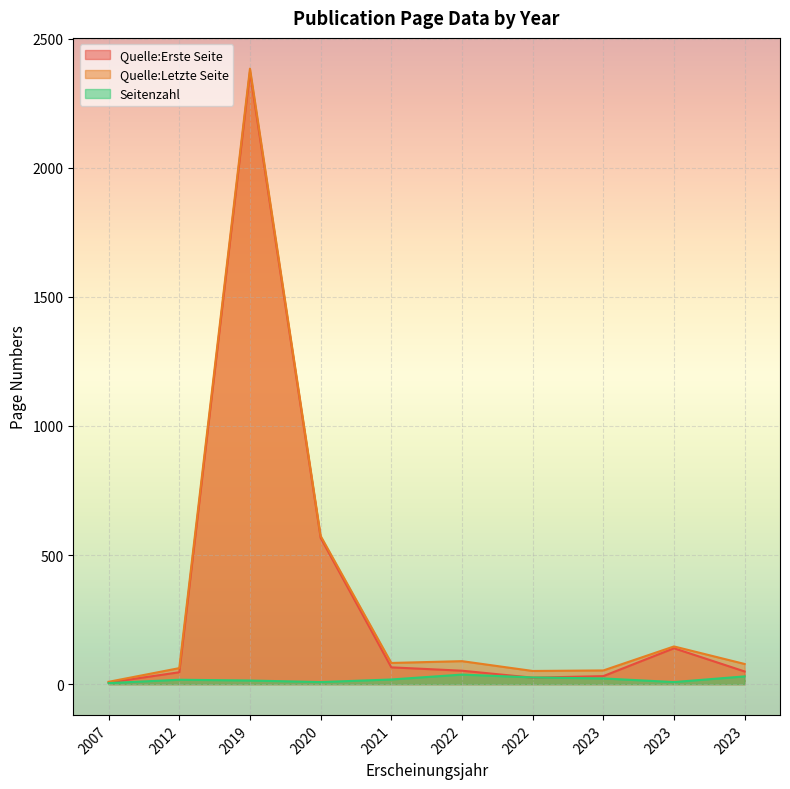

How many interior local peaks does the Seitenzahl series have?

4